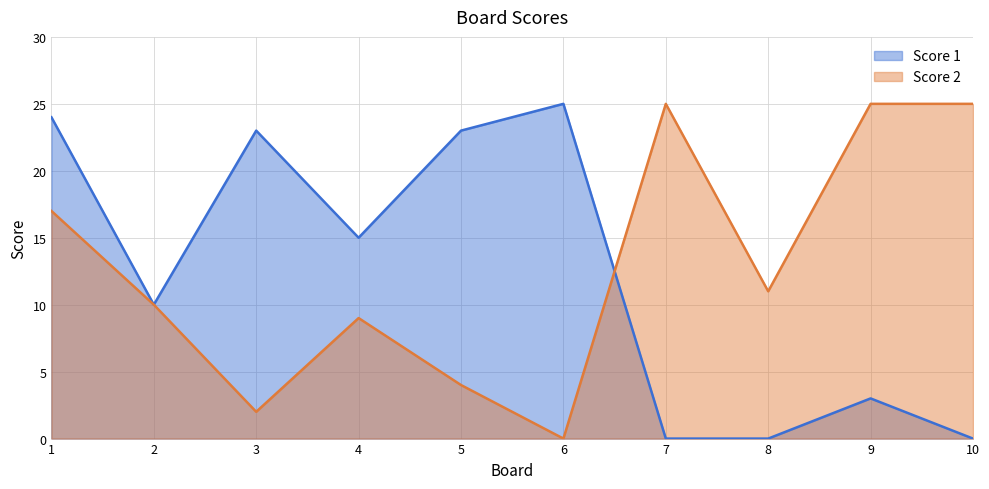

What is the value of the Score 1 point at the 9th from the left?

3